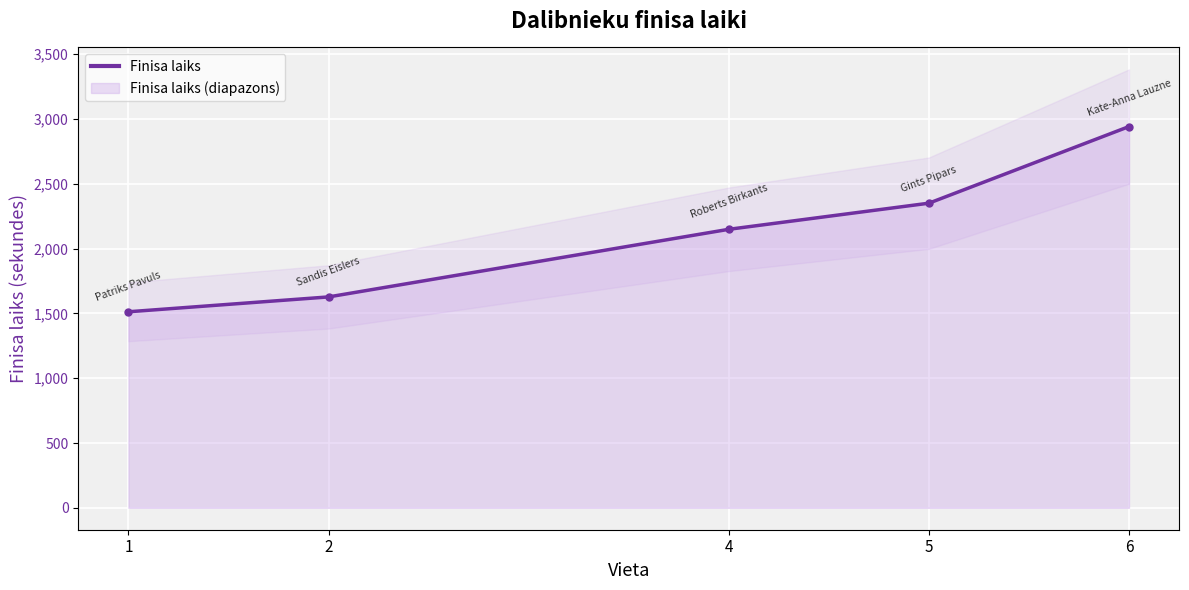

Reading left to right, extract all data points from this chart.

1512.7	1627.3	2149.0	2350.6	2941.9